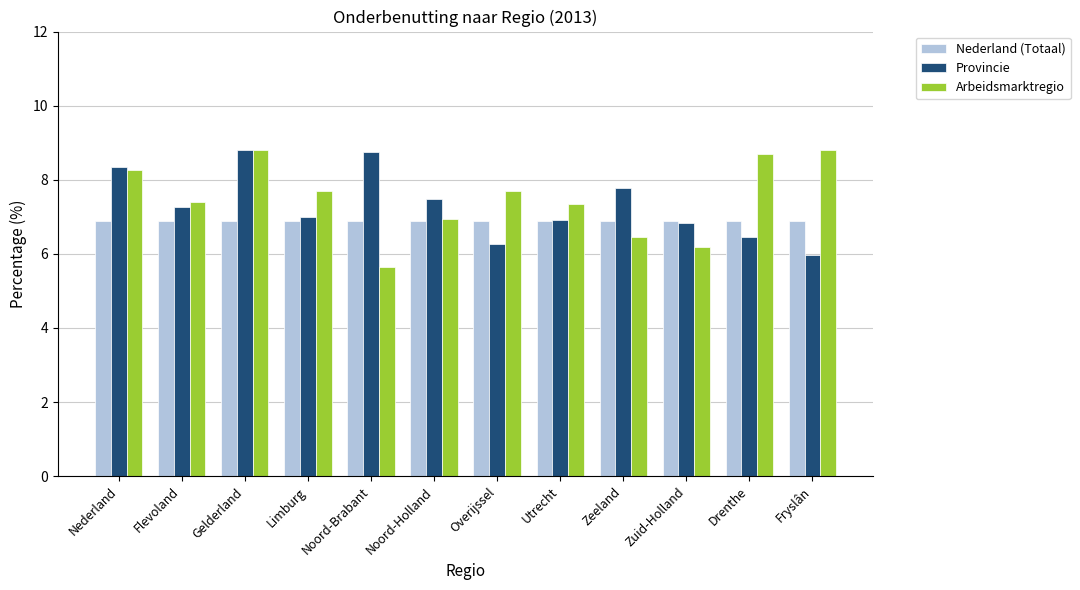

Is it true that Provincie equals 9.5 at Drenthe?

False